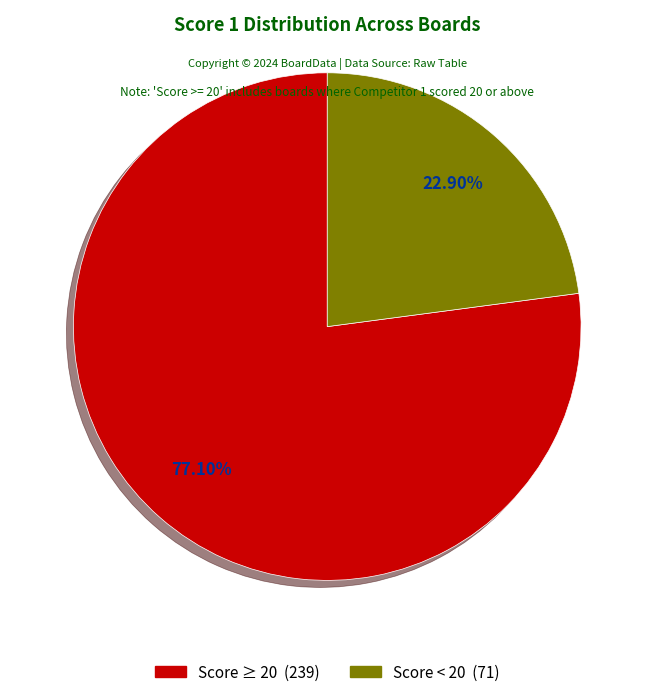

Is there any slice that represents more than half of the pie?

Yes